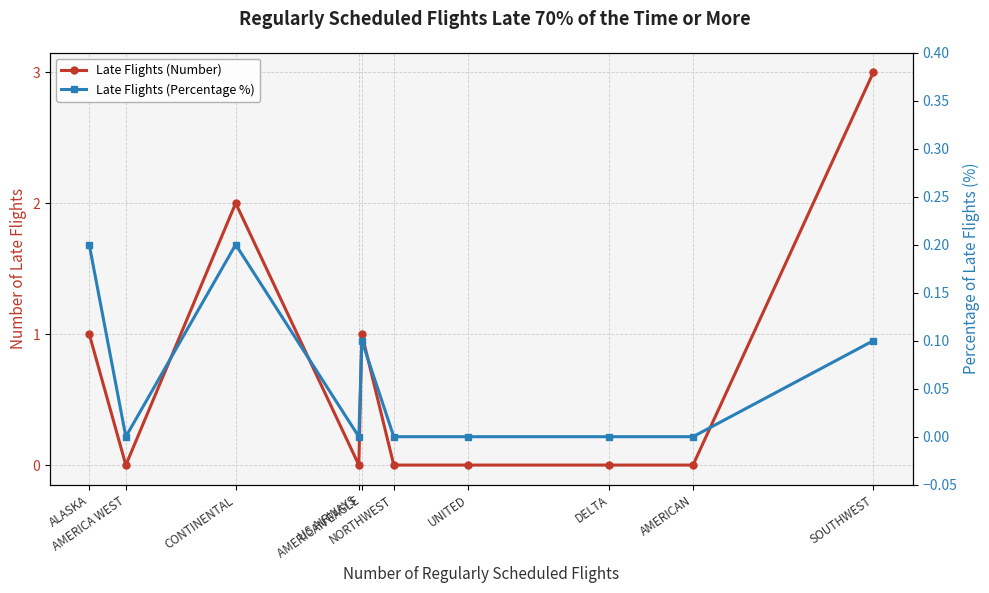

True or false: Late Flights (Percentage %) has more than 2 points higher than both neighbors.

False